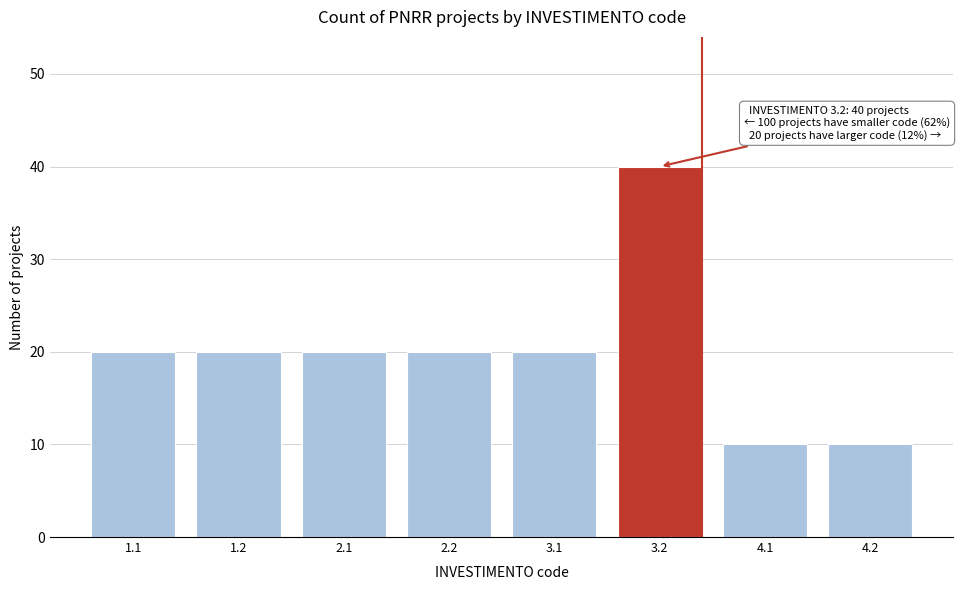

Reading right to left, extract all data points from this chart.

4.2=10	4.1=10	3.2=40	3.1=20	2.2=20	2.1=20	1.2=20	1.1=20